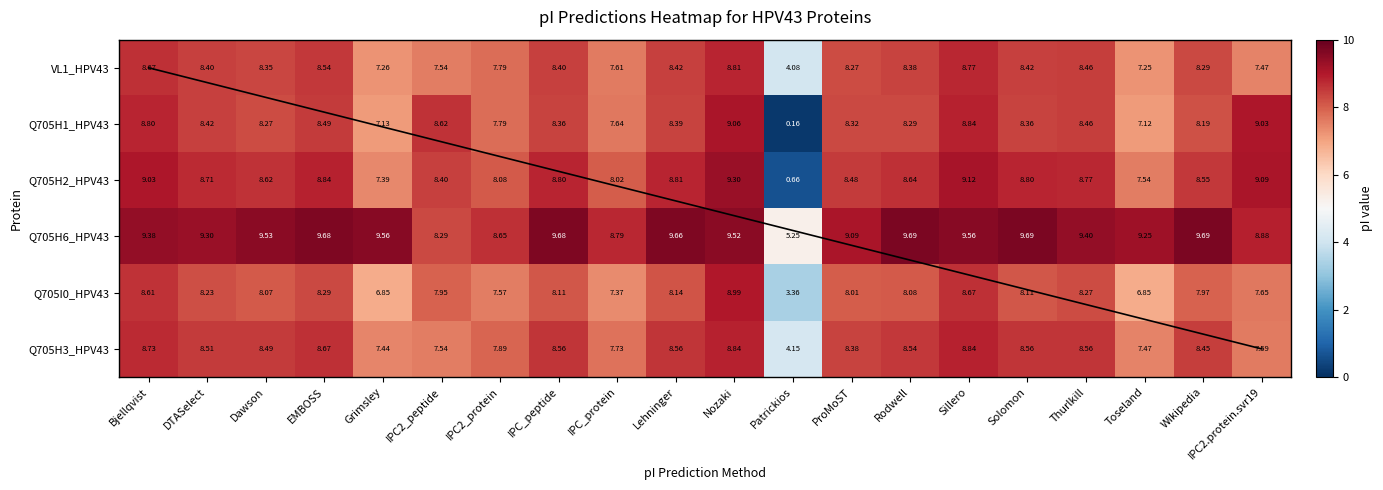

At which category is the sum across all series the highest?

Nozaki